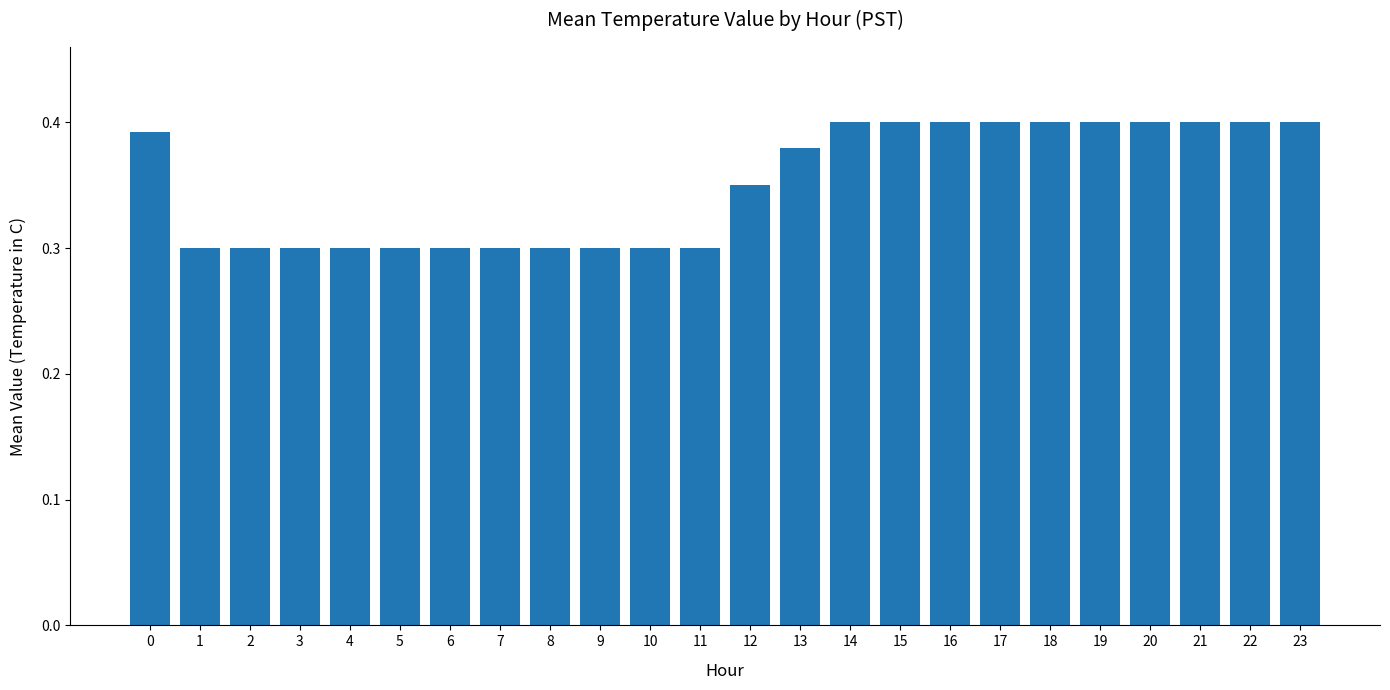

Count the values in the range 0 to 1.

24